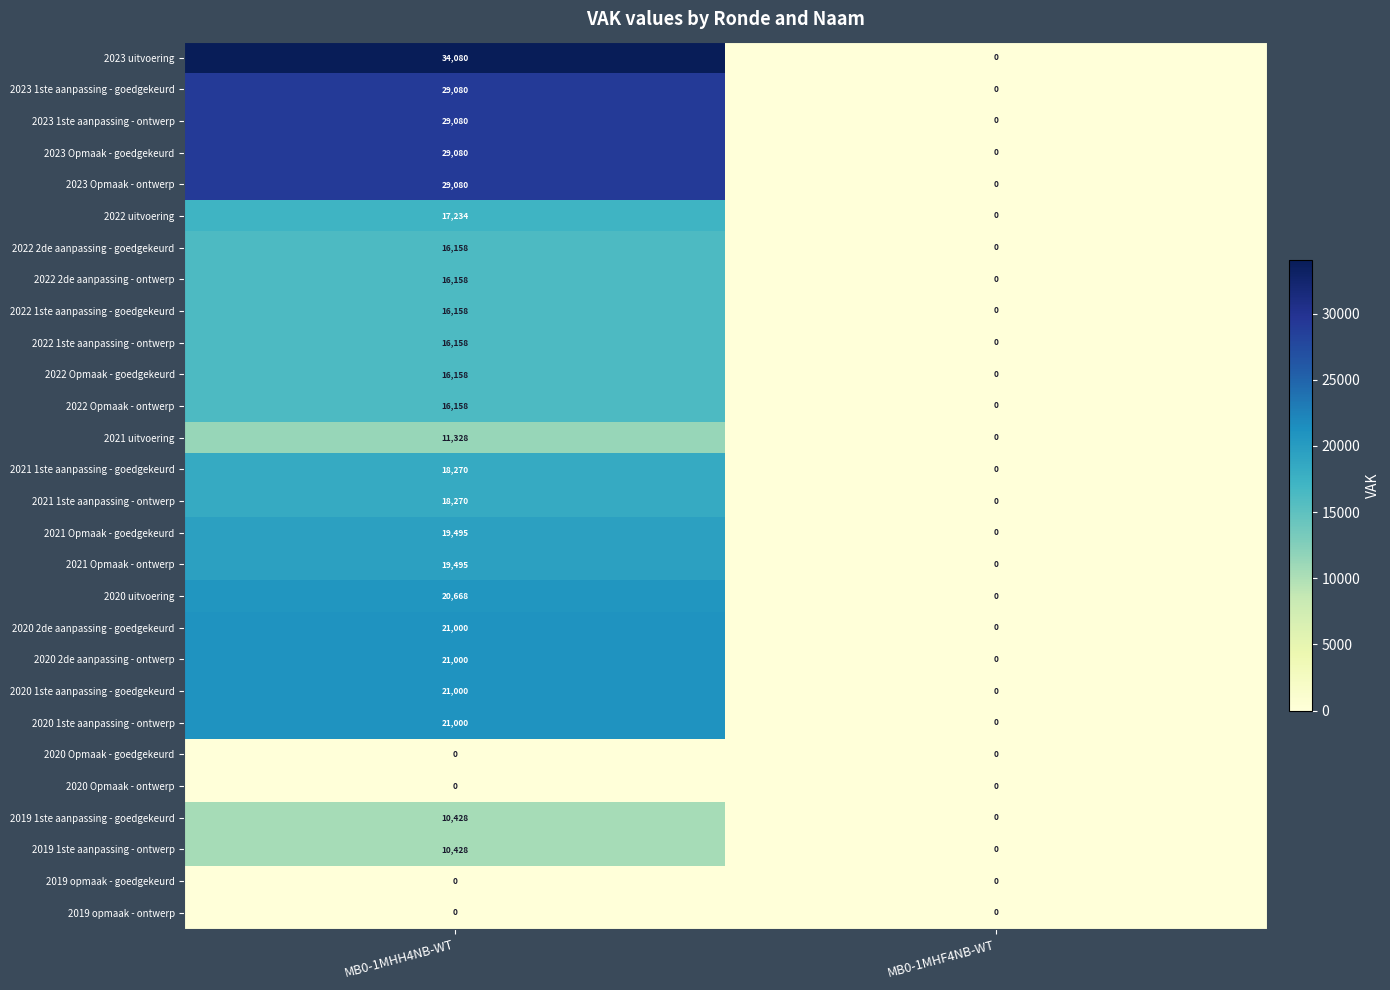

What is the difference between the 2020 2de aanpassing - goedgekeurd values at MB0-1MHF4NB-WT and MB0-1MHH4NB-WT?

21000